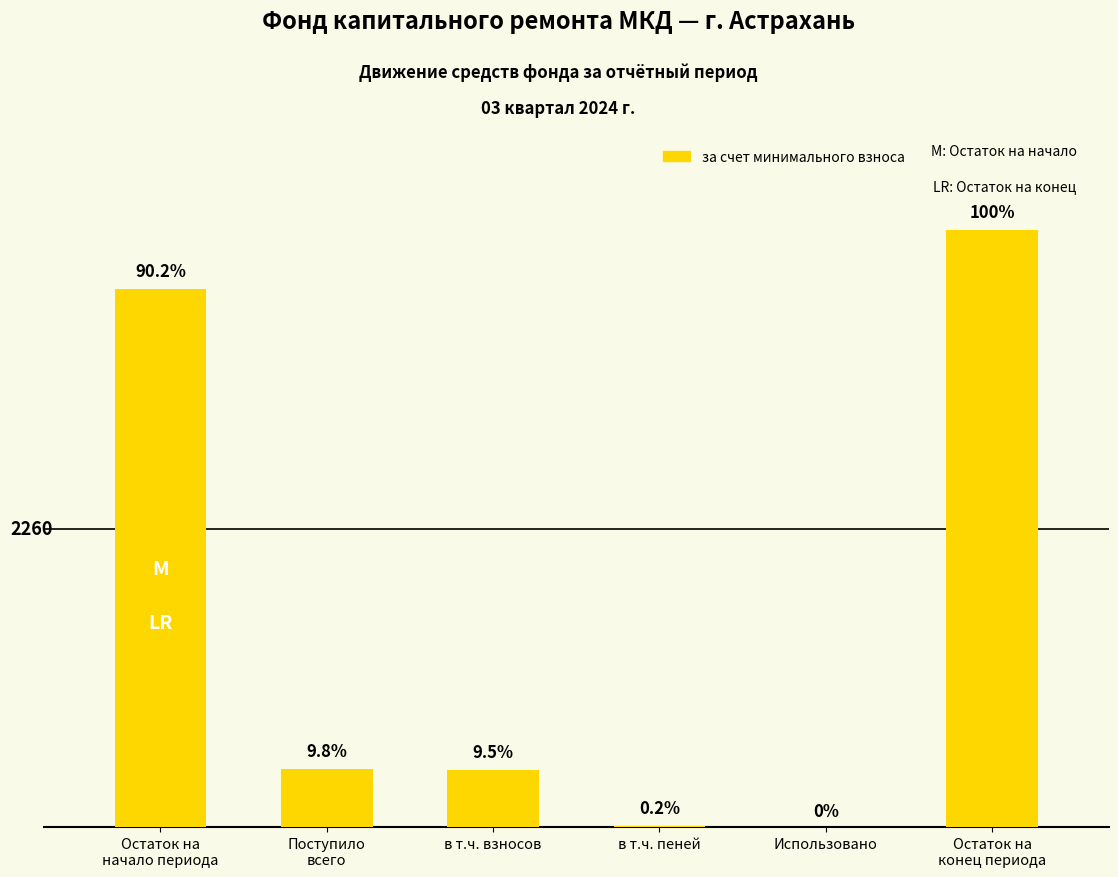

Reading left to right, transcribe all the data shown in this chart.

Остаток на
начало периода=4079.1	Поступило
всего=440.8	в т.ч. взносов=430.0	в т.ч. пеней=10.7	Использовано=0.0	Остаток на
конец периода=4519.9